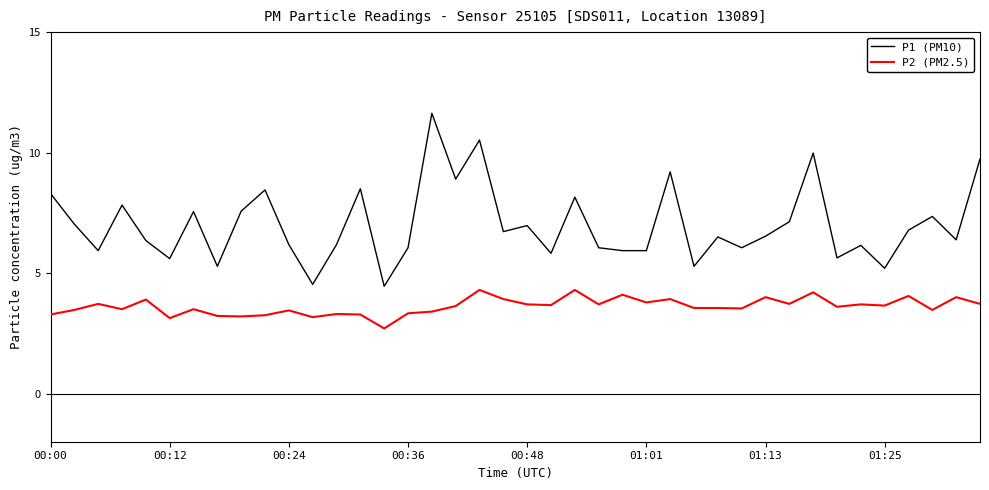

Which series has the largest total across all categories?

P1 (PM10)